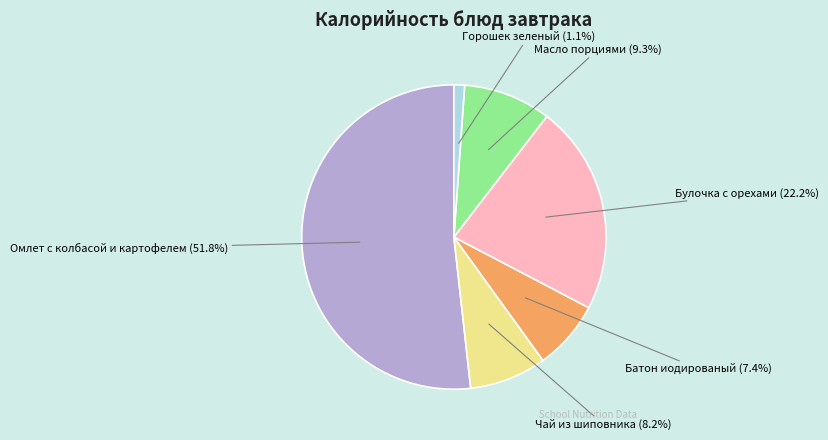

How many segments does this pie chart have?

6